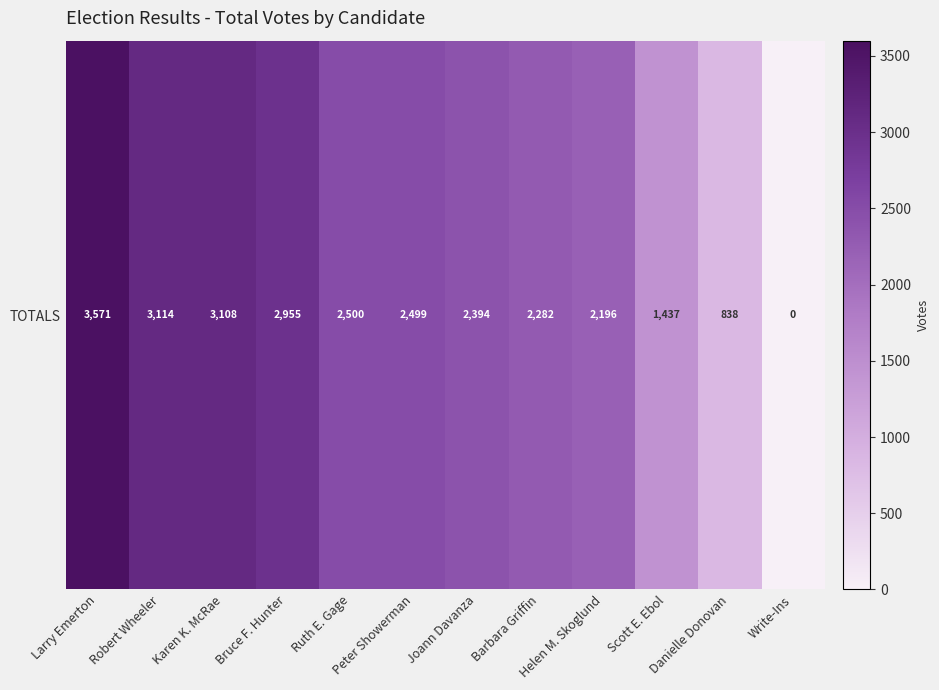

How many values are above zero?

11